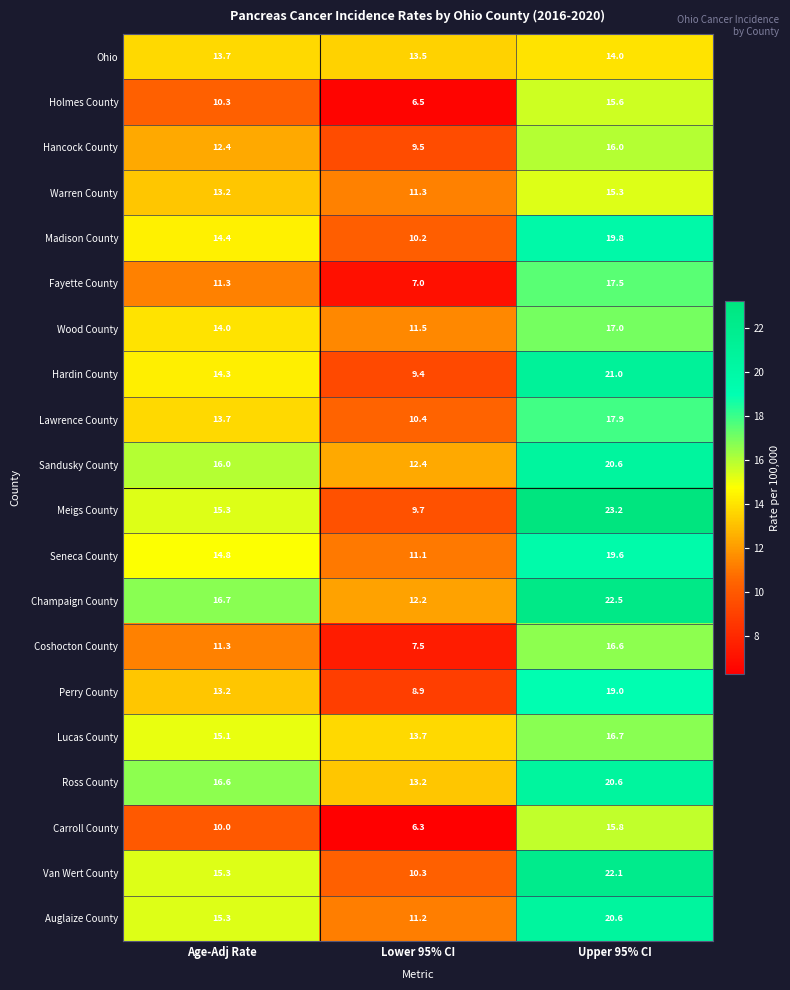

The value of Hardin County at Upper 95% CI is 6.5. True or false?

False